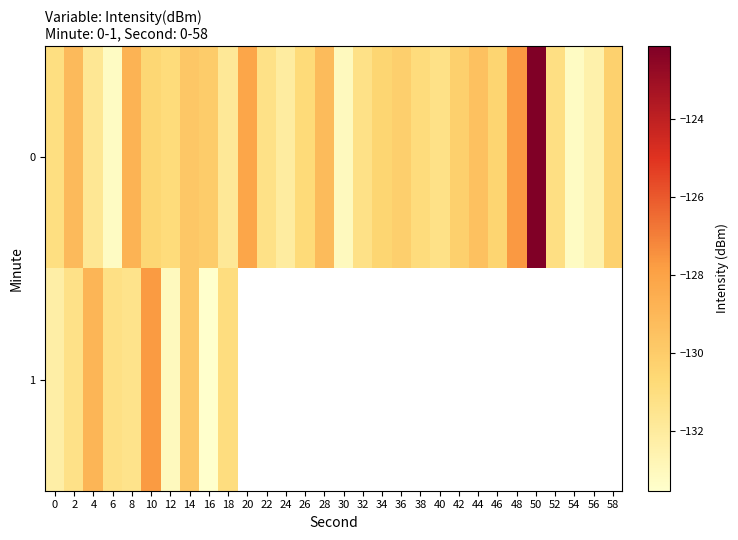

Which series changed the most between 8 and 22?

row_0